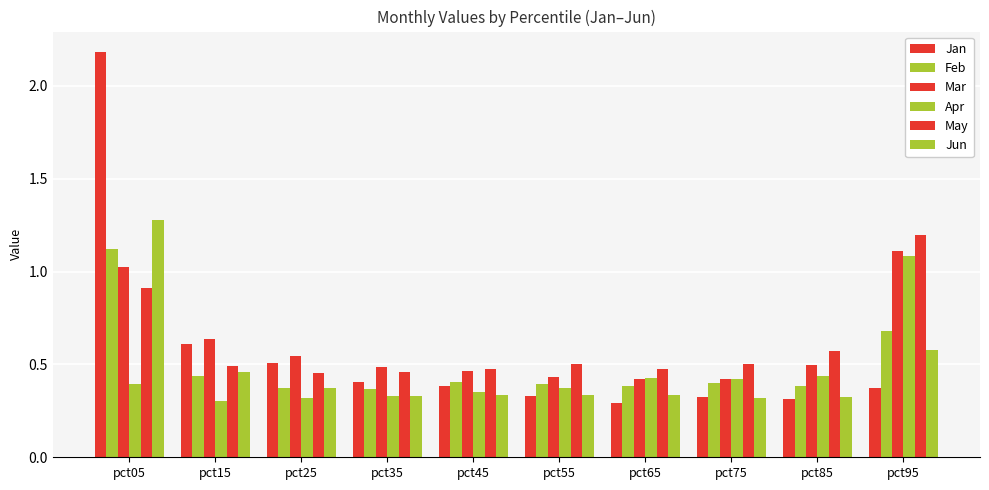

Does the chart contain any negative values?

No